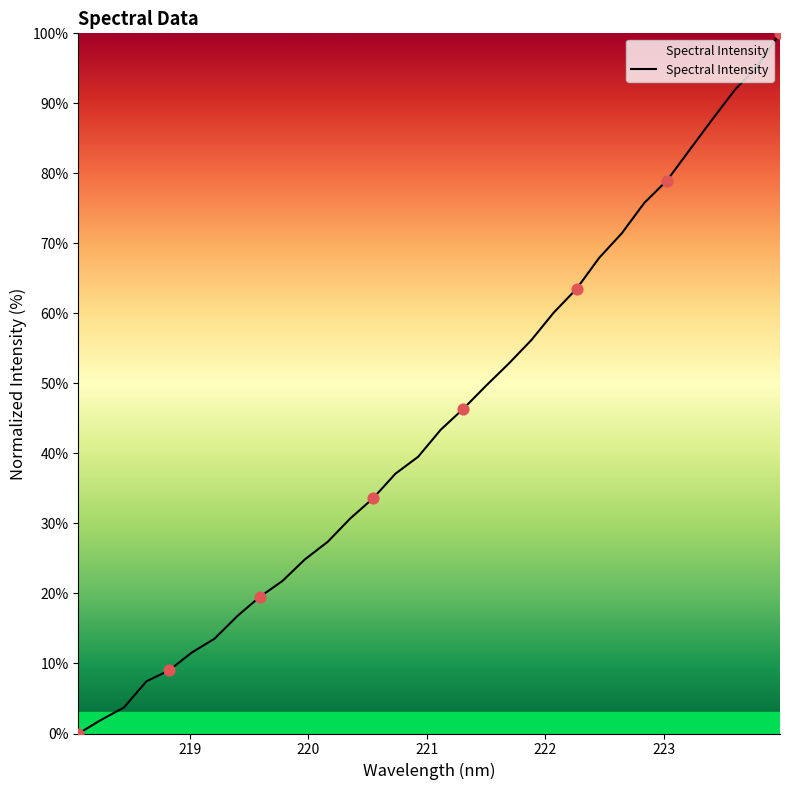

What is the difference between the maximum and minimum values?

100.0